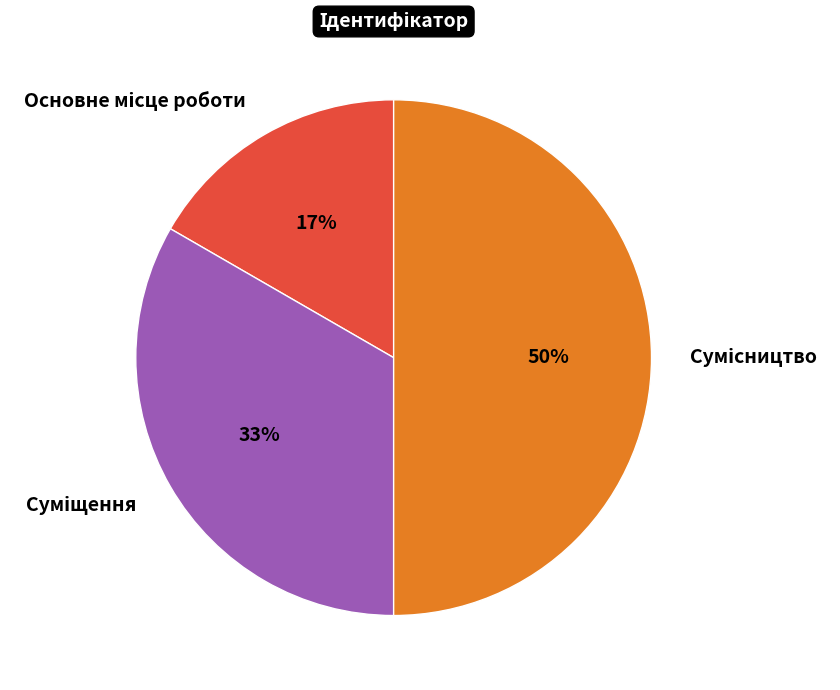

To the nearest percent, what is the difference between the largest and smallest slice percentages?

33%